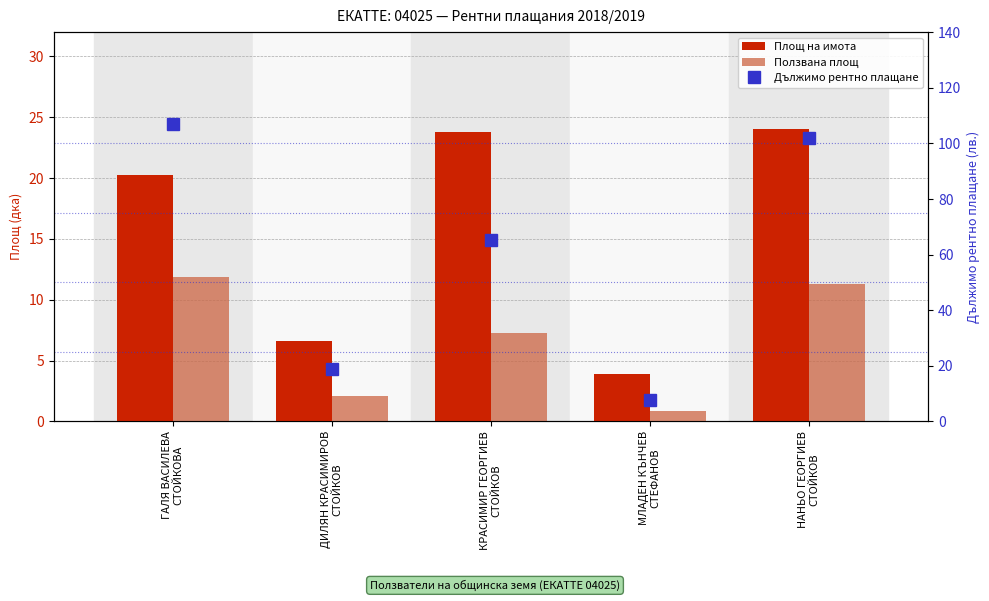

What is the label of the 1st bar from the right?

НАНЬО ГЕОРГИЕВ
СТОЙКОВ